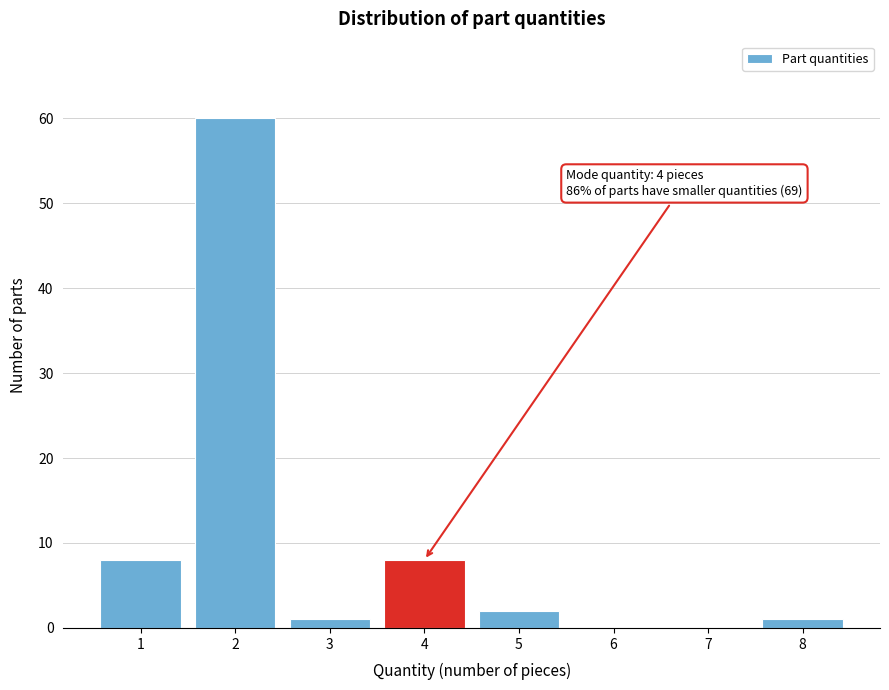

Over which range of the x-axis is the bar tallest?

1.5 to 2.5